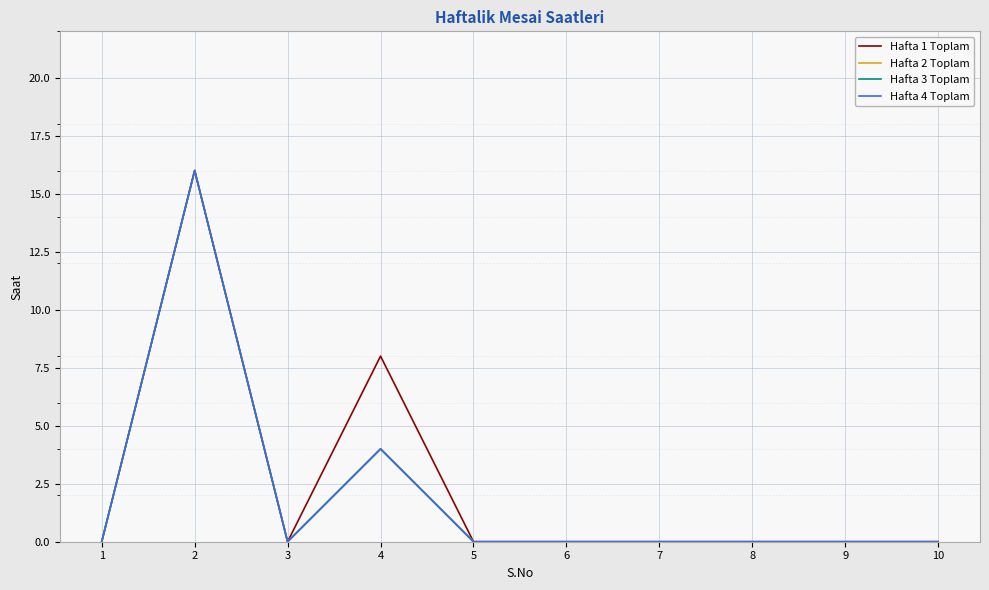

Reading left to right, extract all data points from this chart.

Hafta 1 Toplam: 0	16	0	8	0	0	0	0	0	0
Hafta 2 Toplam: 0	16	0	4	0	0	0	0	0	0
Hafta 3 Toplam: 0	16	0	4	0	0	0	0	0	0
Hafta 4 Toplam: 0	16	0	4	0	0	0	0	0	0